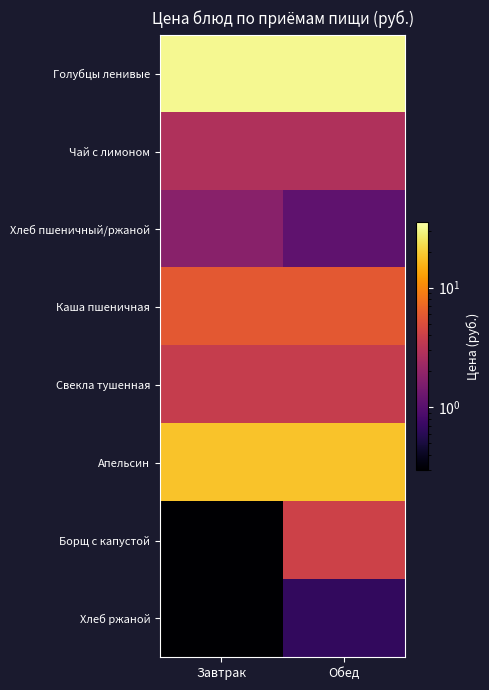

Which has a higher value, Завтрак or Обед?

Завтрак